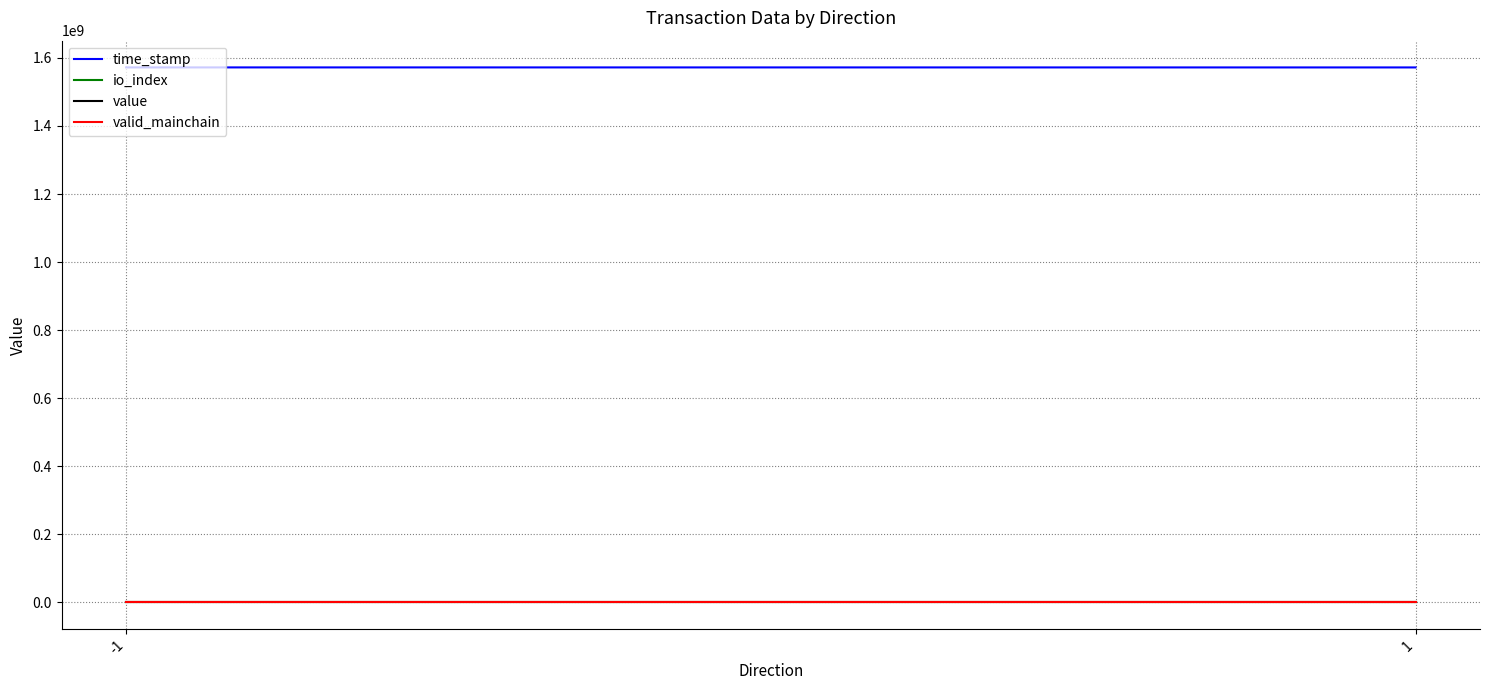

What is the value of the valid_mainchain point at the 2nd from the left?

1.0